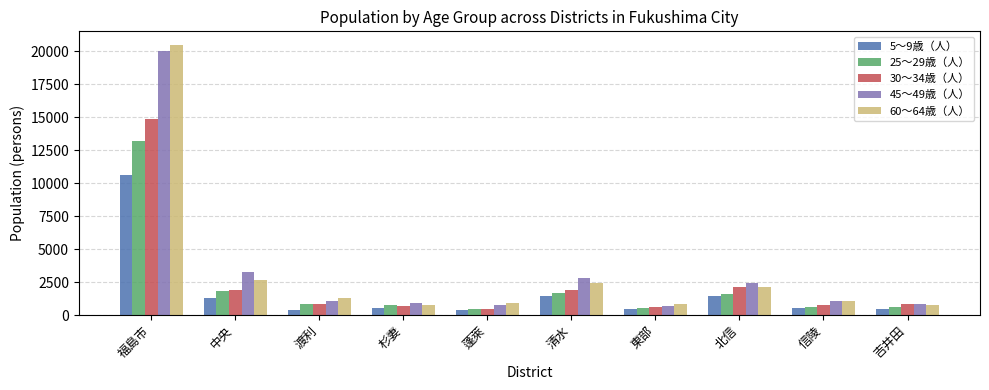

Which series has the largest range (max minus min)?

60～64歳（人）